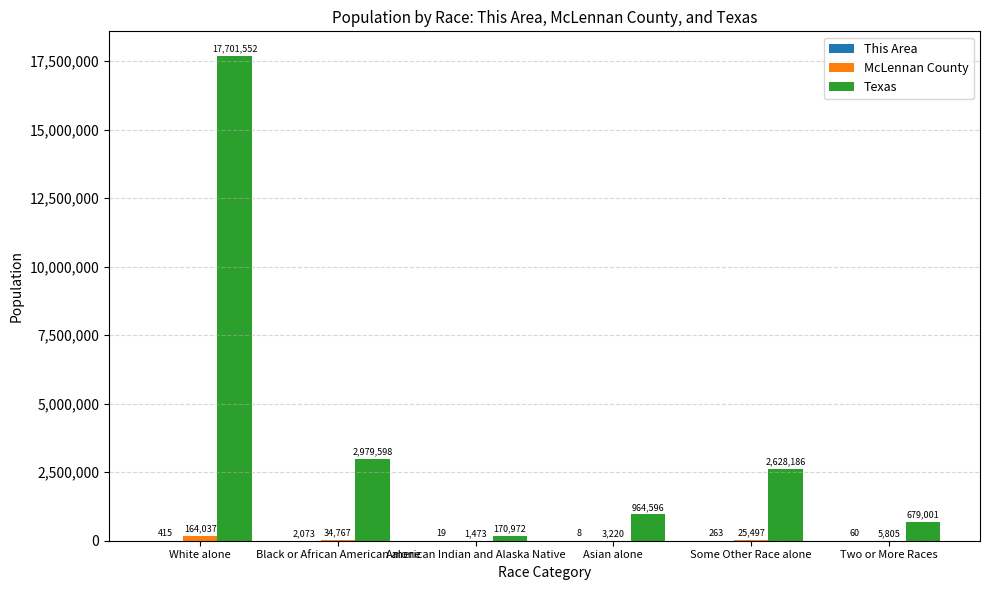

At which category is the sum across all series the highest?

White alone